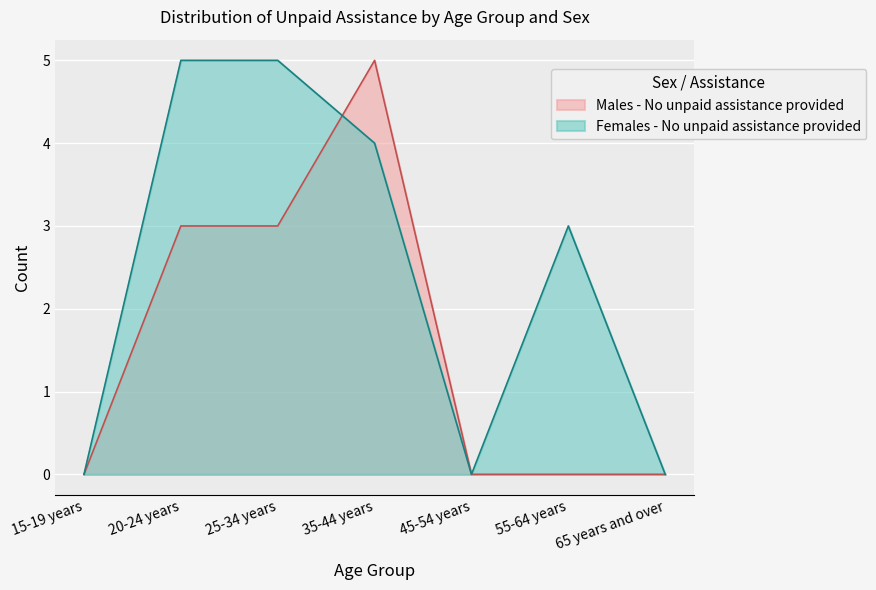

Is it true that Females - No unpaid assistance provided equals 3 at 65 years and over?

False